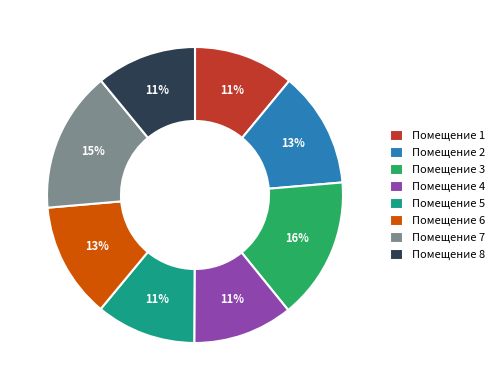

True or false: Помещение 4 accounts for 1% of the total.

False